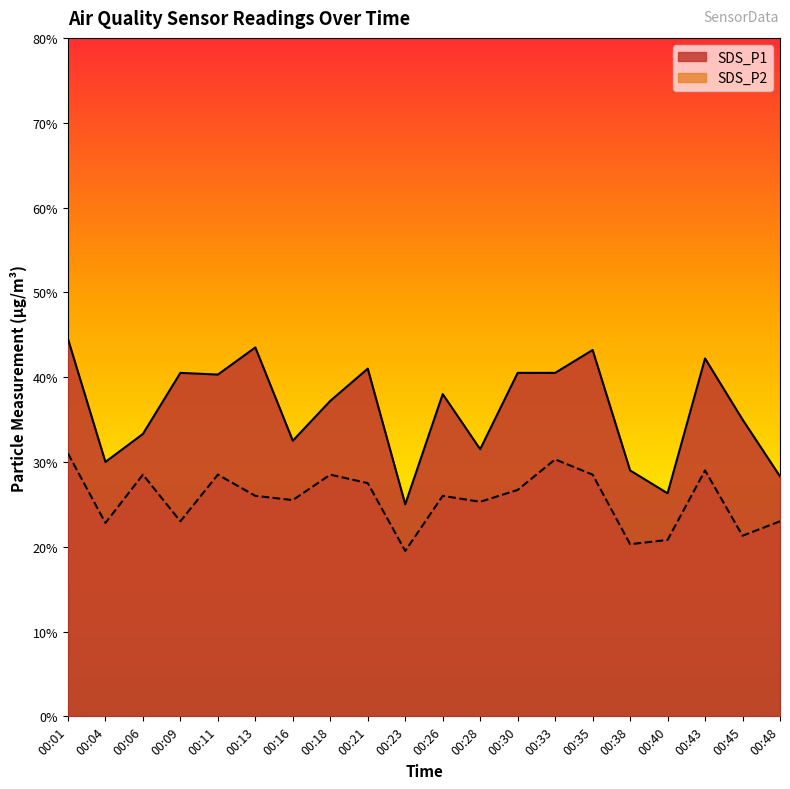

What are all the series names shown in the legend?

SDS_P1, SDS_P2